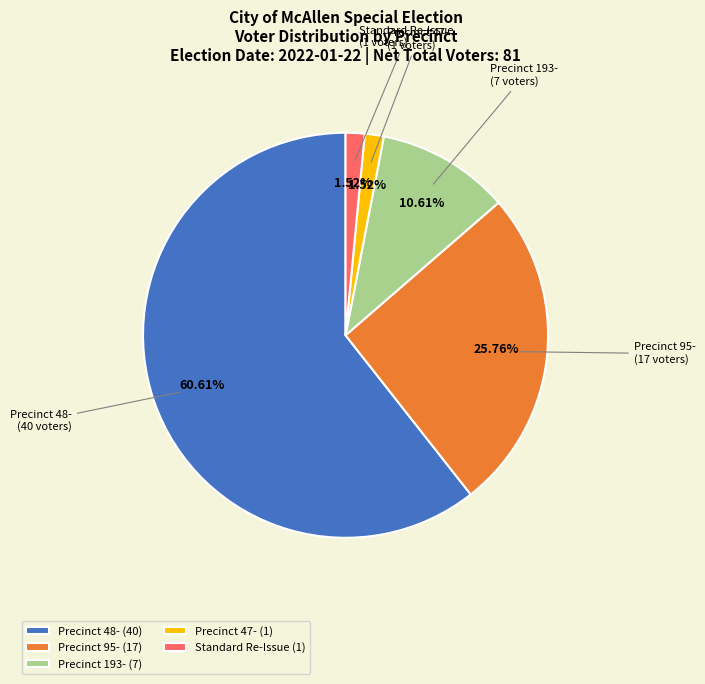

Is there any slice that represents more than half of the pie?

Yes